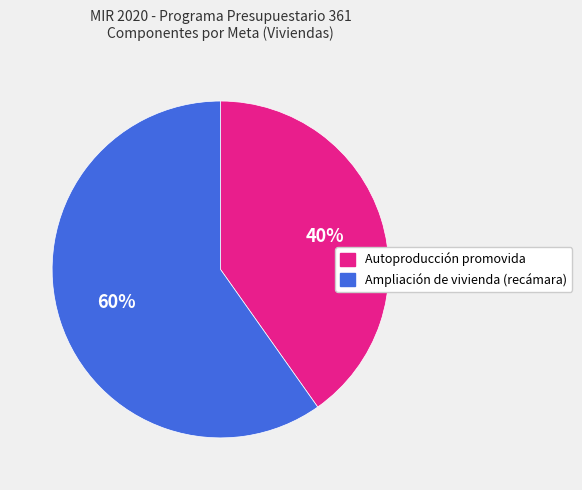

To the nearest percent, what portion does Autoproducción promovida represent?

40%